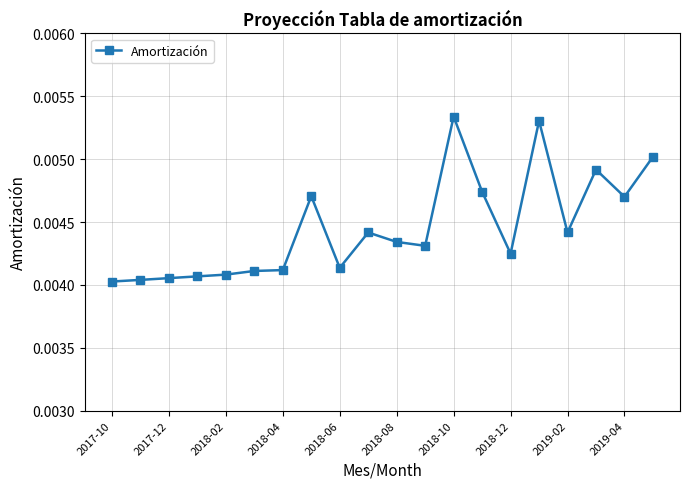

True or false: there are more than 0 points higher than both neighbors.

True